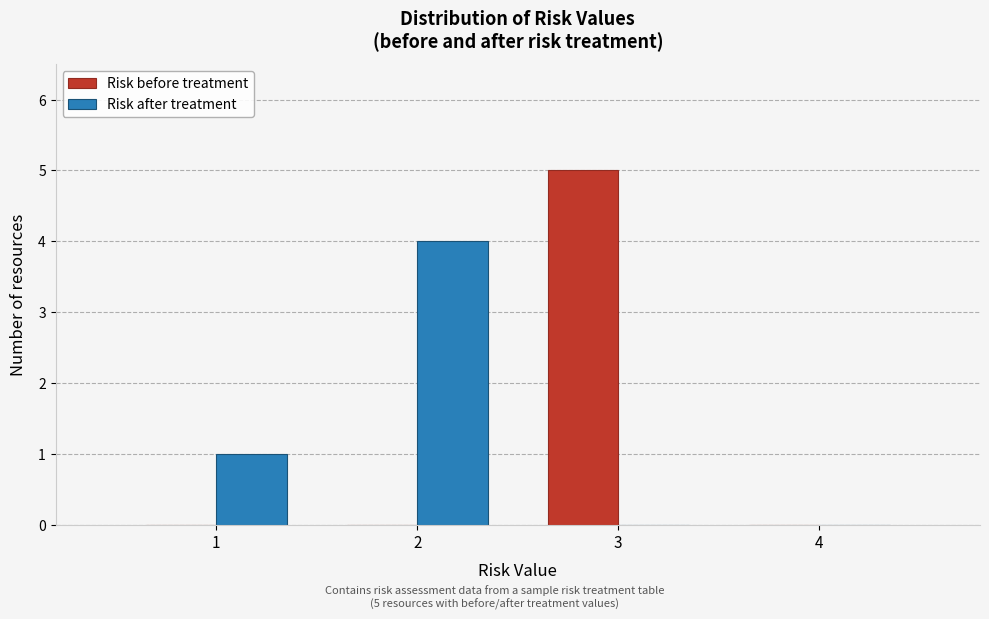

In the Risk after treatment series, which range on the x-axis has the tallest bar?

1.5 to 2.5